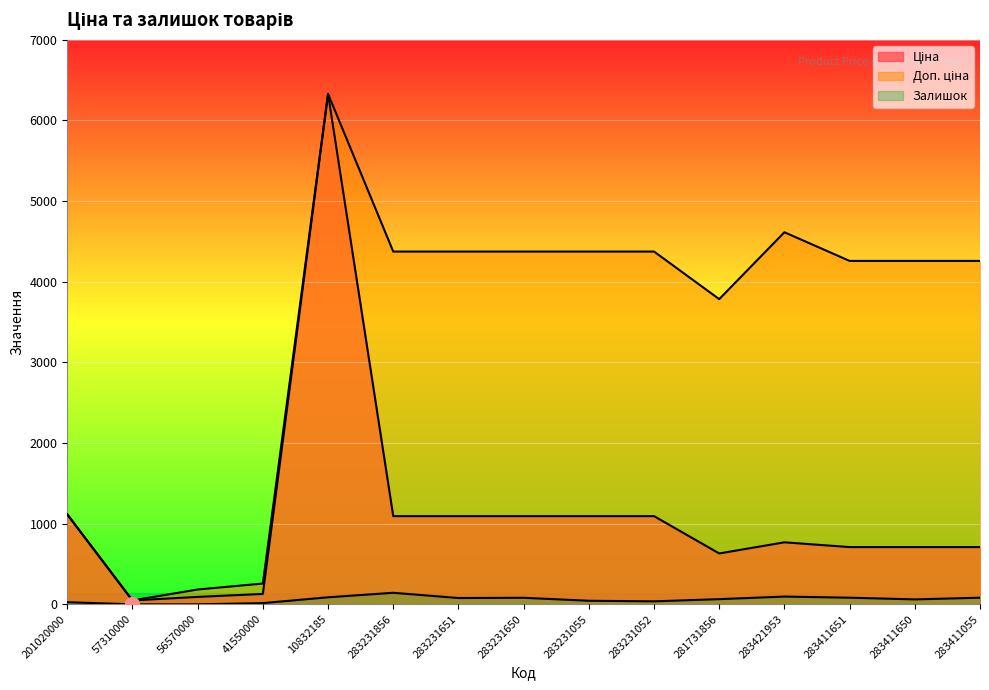

Which label corresponds to the largest value in the chart?

10832185